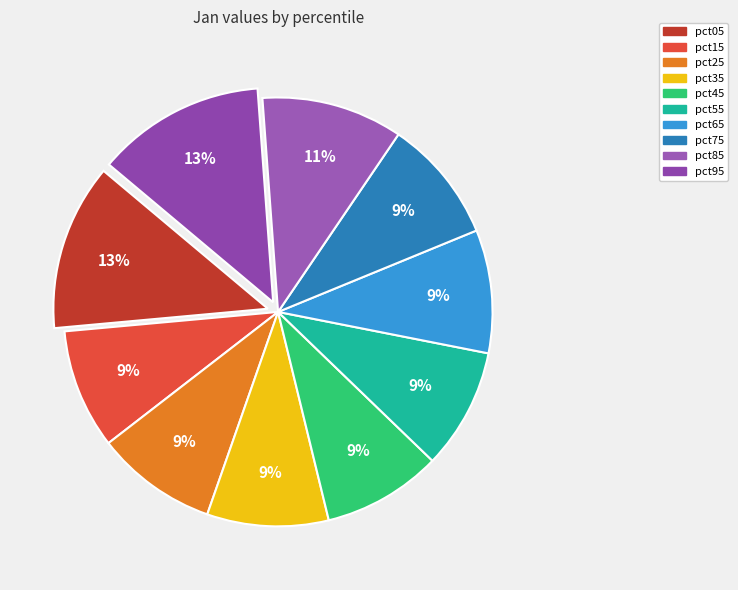

Is pct25 the majority of the pie?

No